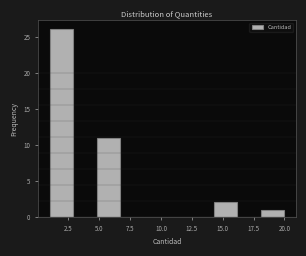

Around what value on the x-axis is the tallest bar? Give the approximate position of its centre, as read against the axis.

2.0